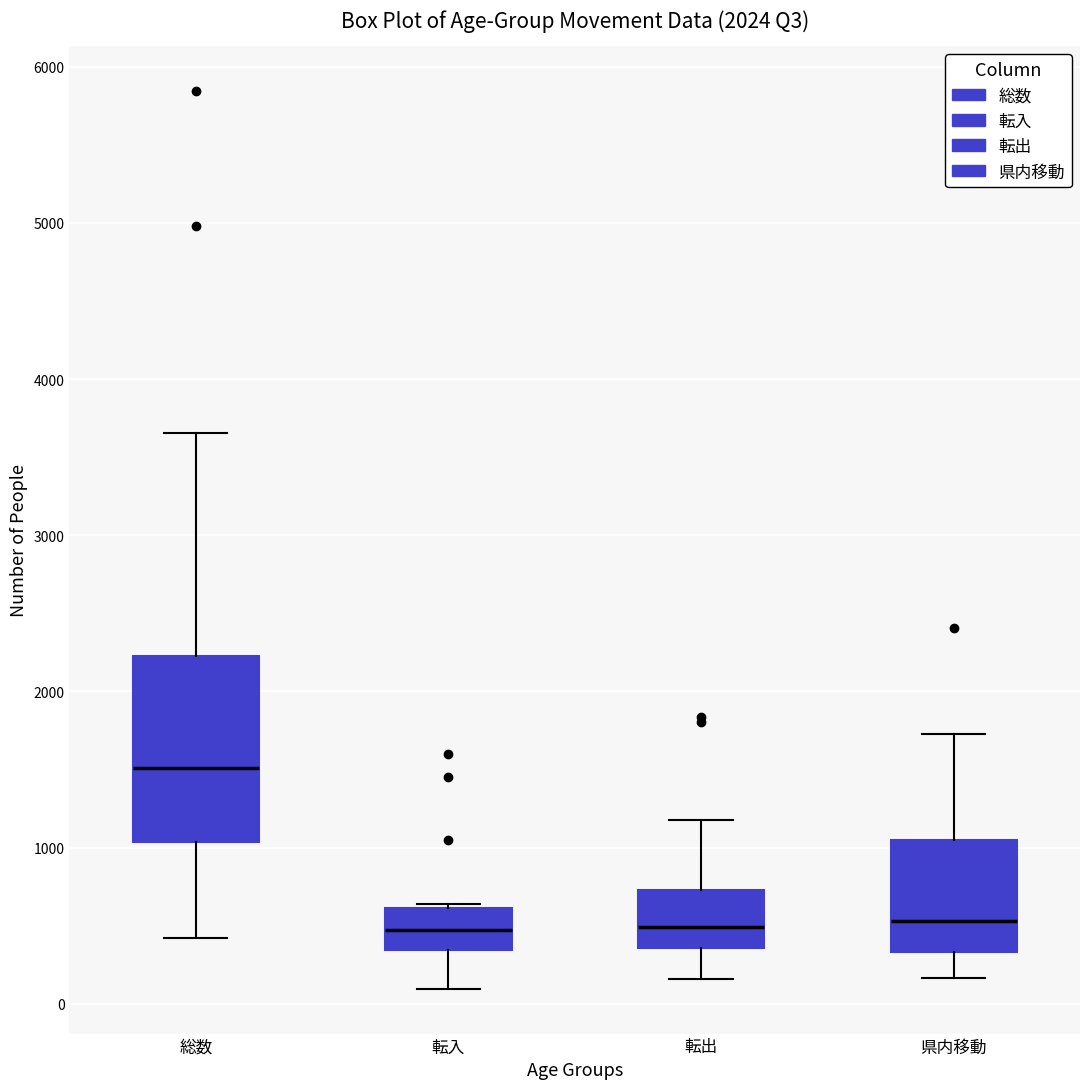

Which box is the tallest, from its lower edge to its upper edge?

総数